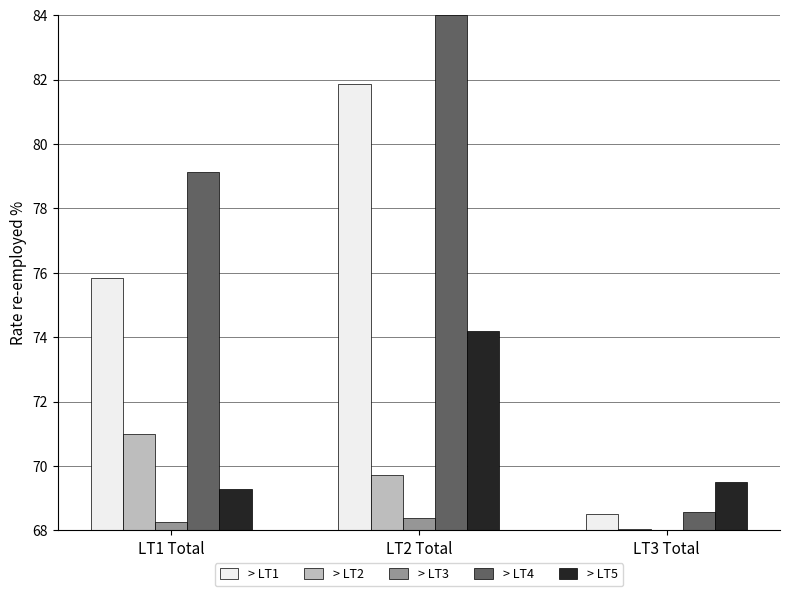

What is the maximum value shown in the chart?

84.0